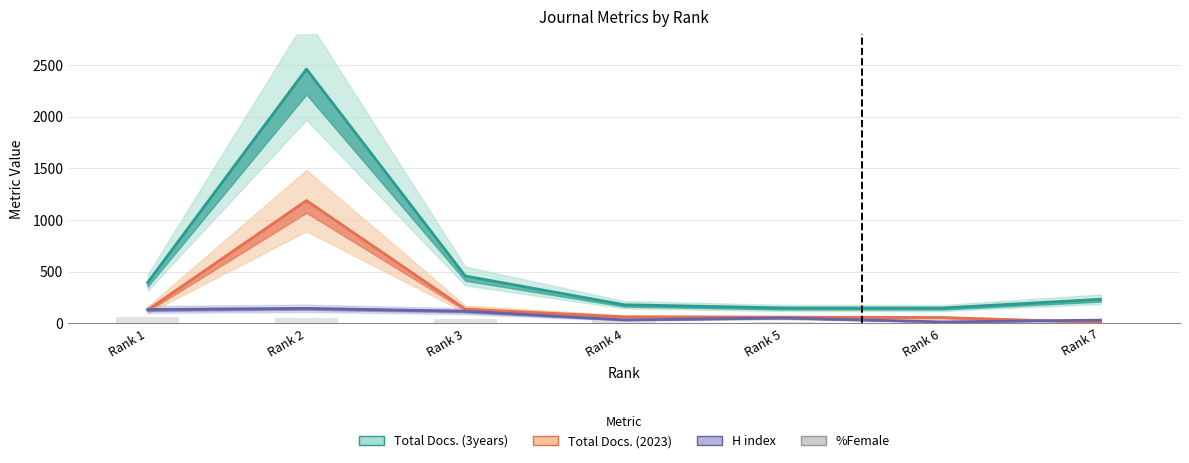

How many data points are above 32?

3